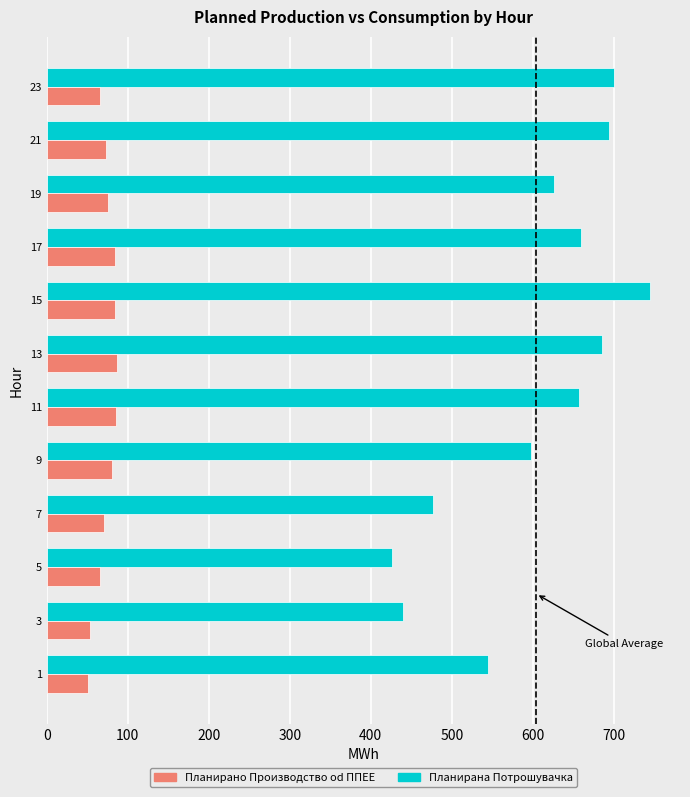

What is the difference between the highest and lowest values at 13?

599.7